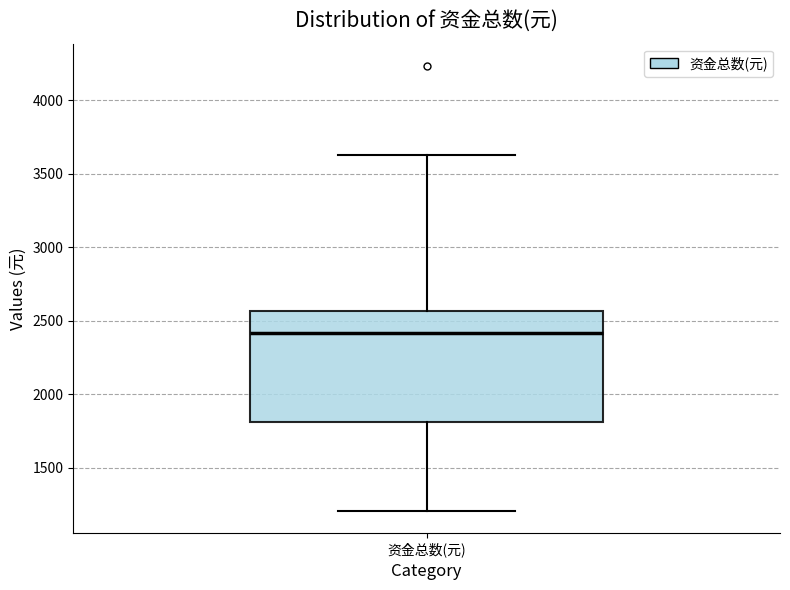

Transcribe this box plot: give where the median line is, the range the box spans, and where the two whiskers end, as read against the y-axis. The values are not printed on the chart, so give them approximately, as read against the axis.

median 2400, box 1800 to 2550, whiskers 1200 to 3650